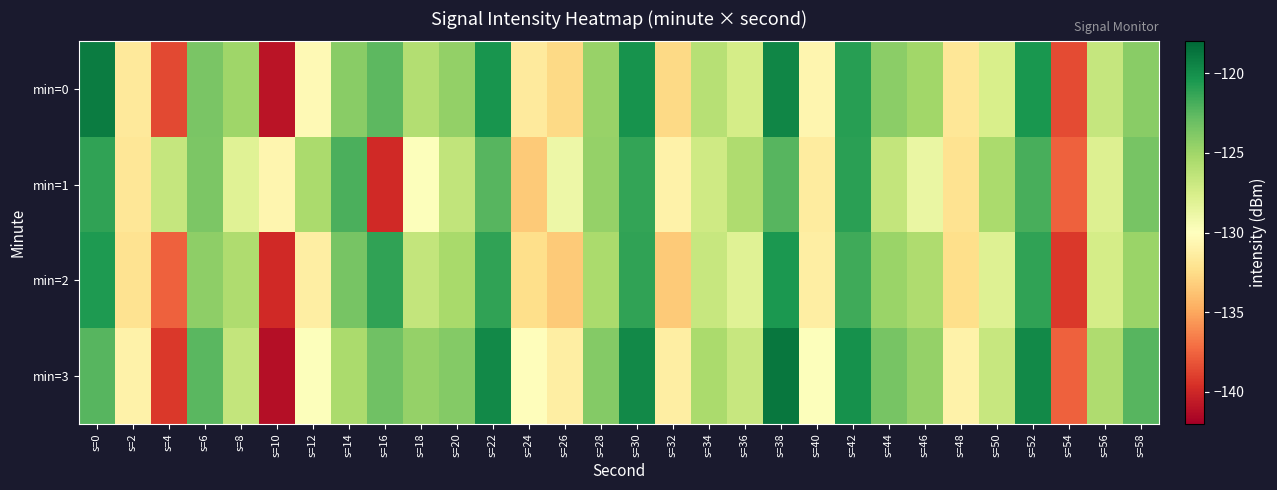

Between s=44 and s=56, which is larger?

s=44